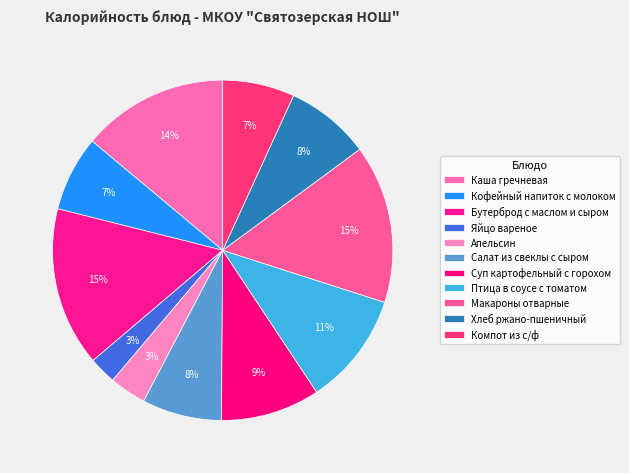

To the nearest percent, what portion does Макароны отварные represent?

15%